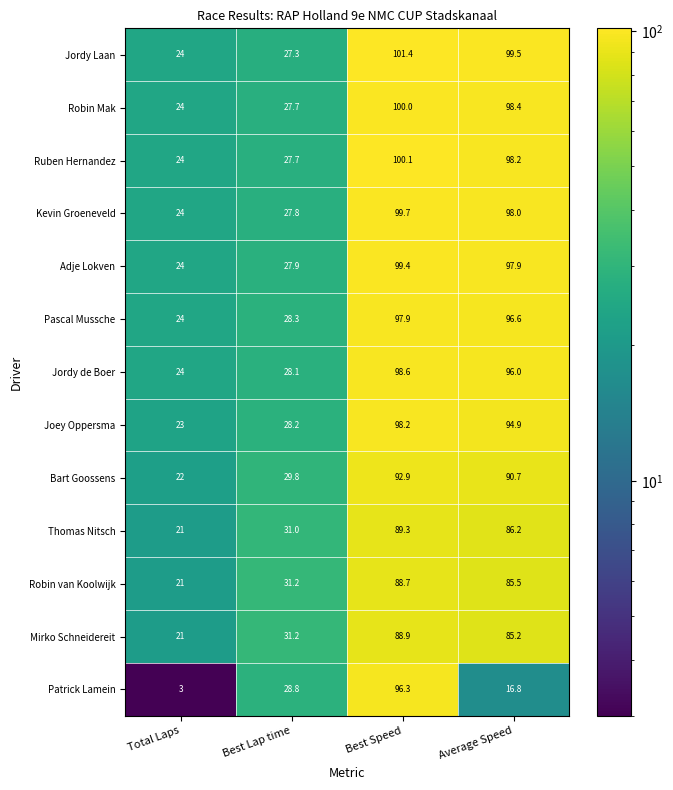

At which category is the sum across all series the highest?

Best Speed